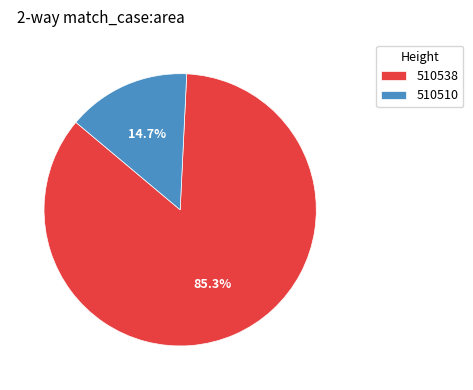

Between 510538 and 510510, which is larger?

510538